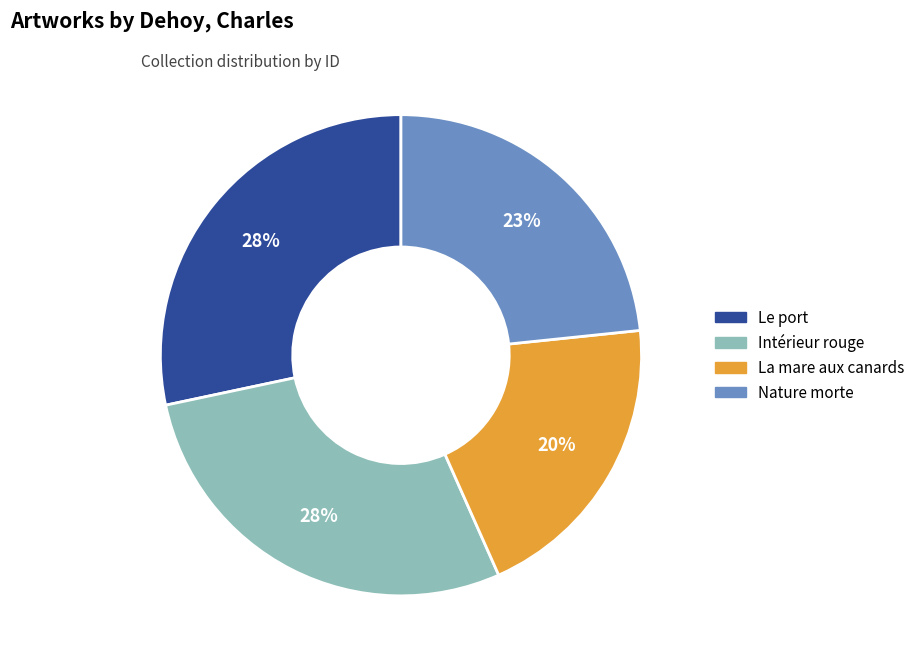

Does Le port represent more than half of the total?

No